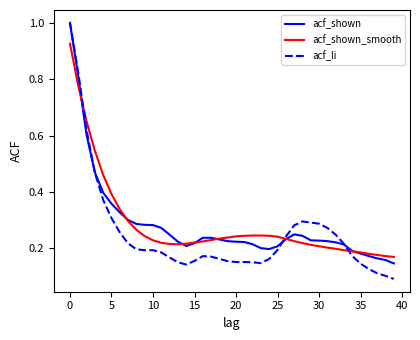

True or false: acf_li has more than 0 points higher than both neighbors.

True